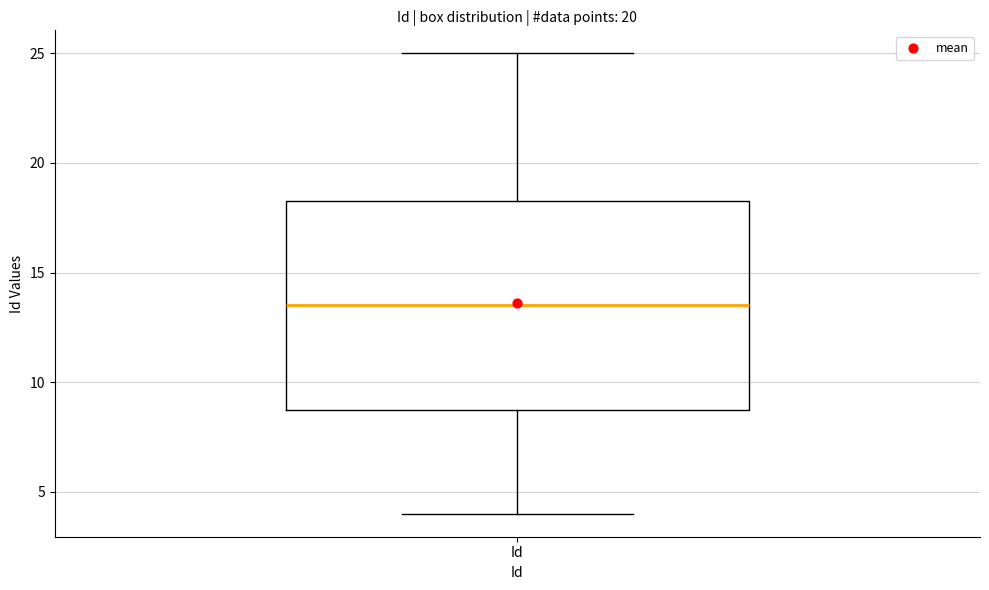

Transcribe this box plot: give where the median line is, the range the box spans, and where the two whiskers end, as read against the y-axis. The values are not printed on the chart, so give them approximately, as read against the axis.

median 13.5, box 9.0 to 18.5, whiskers 4.0 to 25.0